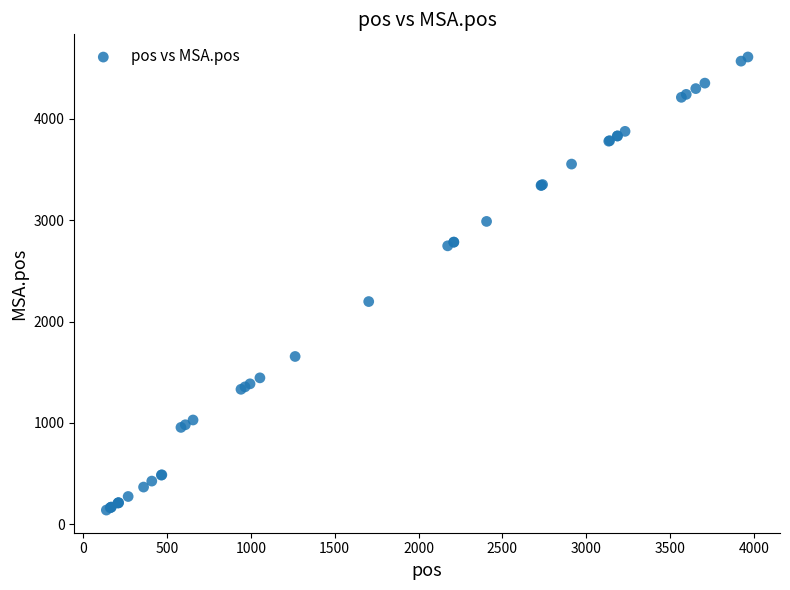

What Y value in the scatter plot is closest to 2375?

2197